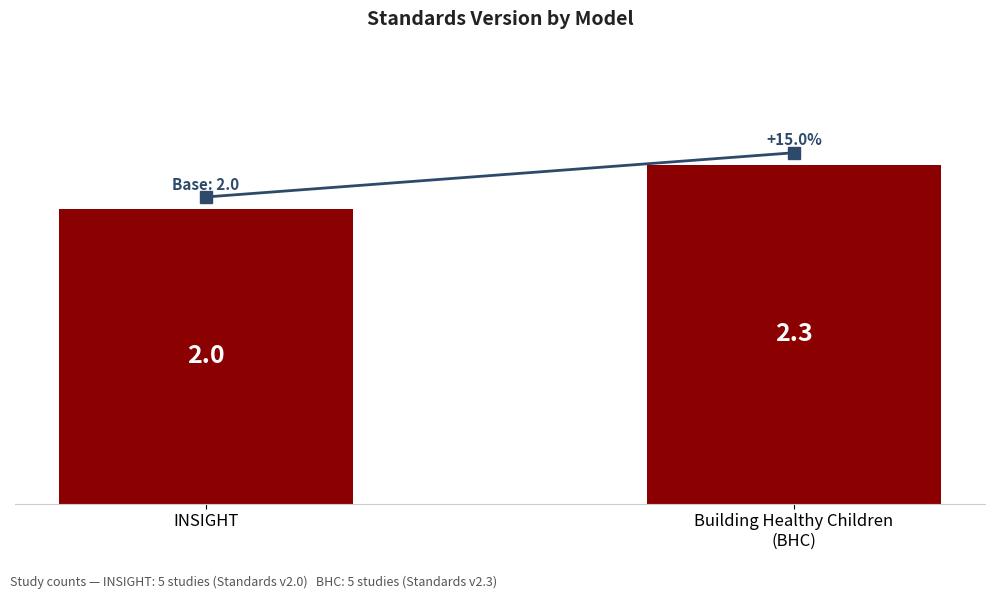

What is the difference between the values at INSIGHT and Building Healthy Children
(BHC)?

0.3